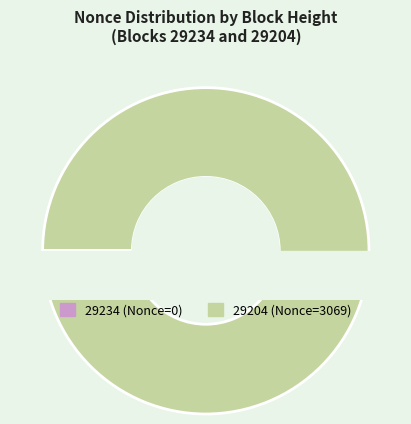

Is there a majority slice in this chart?

Yes